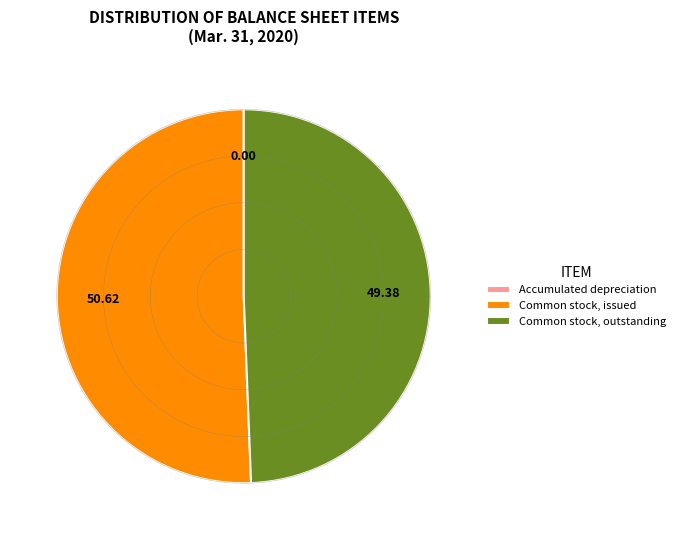

Combined, what portion of the pie is Common stock, outstanding and Common stock, issued?

100.0%